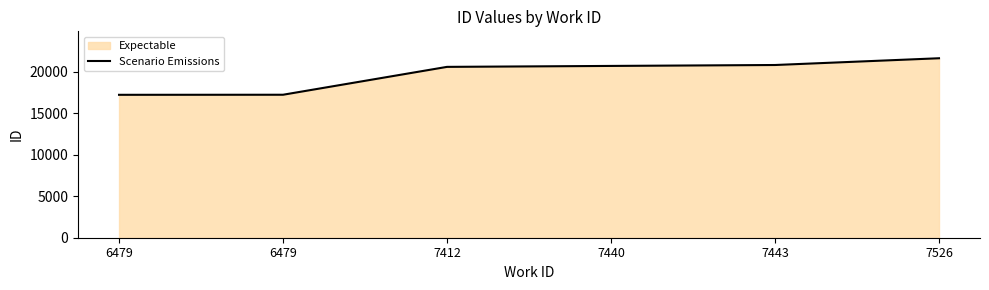

Where is the data nearest to the value 19431?

7412